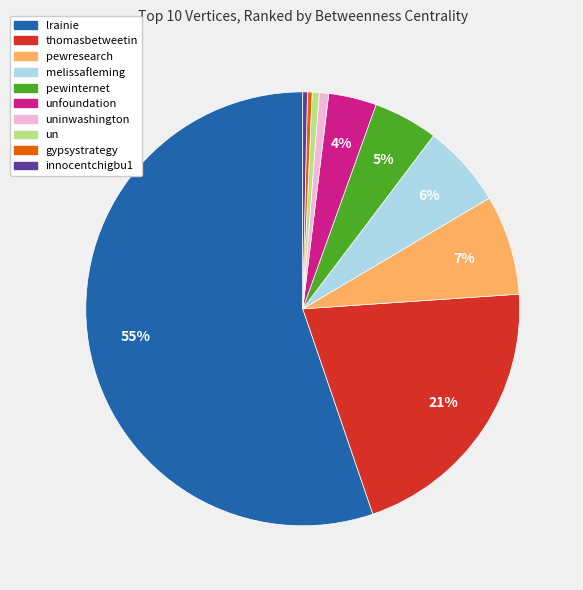

Does any single category account for the majority?

Yes